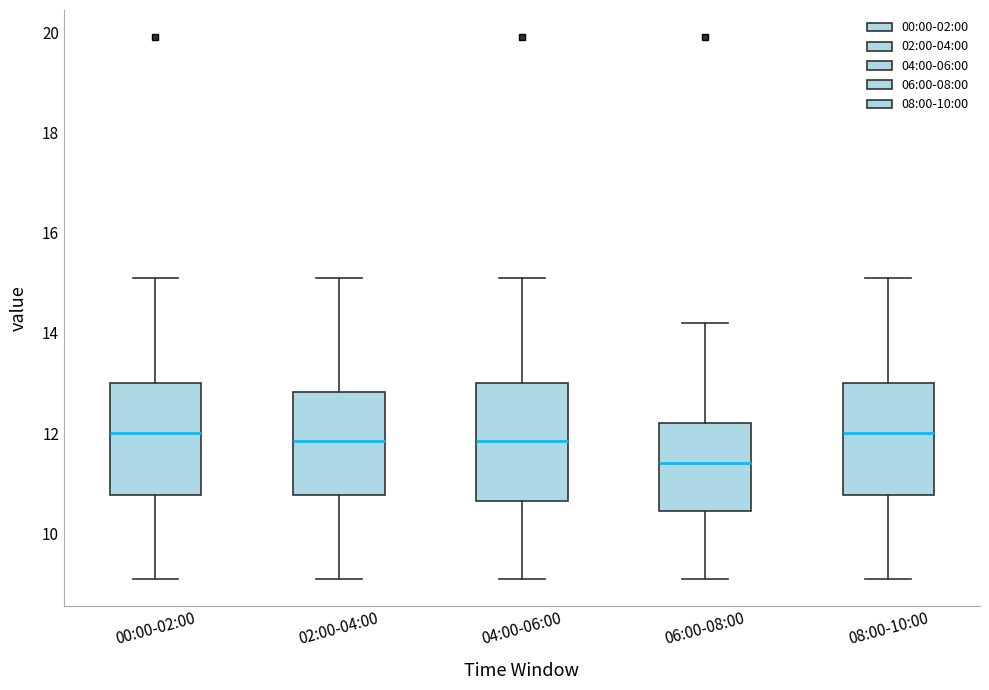

Reading left to right, read every box against the y-axis: the position of its median line, the range the box covers, and the ends of its whiskers. The values are not printed on the chart, so give them approximately, as read against the axis.

00:00-02:00: median 12.0, box 10.8 to 13.0, whiskers 9.2 to 15.2
02:00-04:00: median 11.8, box 10.8 to 12.8, whiskers 9.2 to 15.2
04:00-06:00: median 11.8, box 10.6 to 13.0, whiskers 9.2 to 15.2
06:00-08:00: median 11.4, box 10.4 to 12.2, whiskers 9.2 to 14.2
08:00-10:00: median 12.0, box 10.8 to 13.0, whiskers 9.2 to 15.2